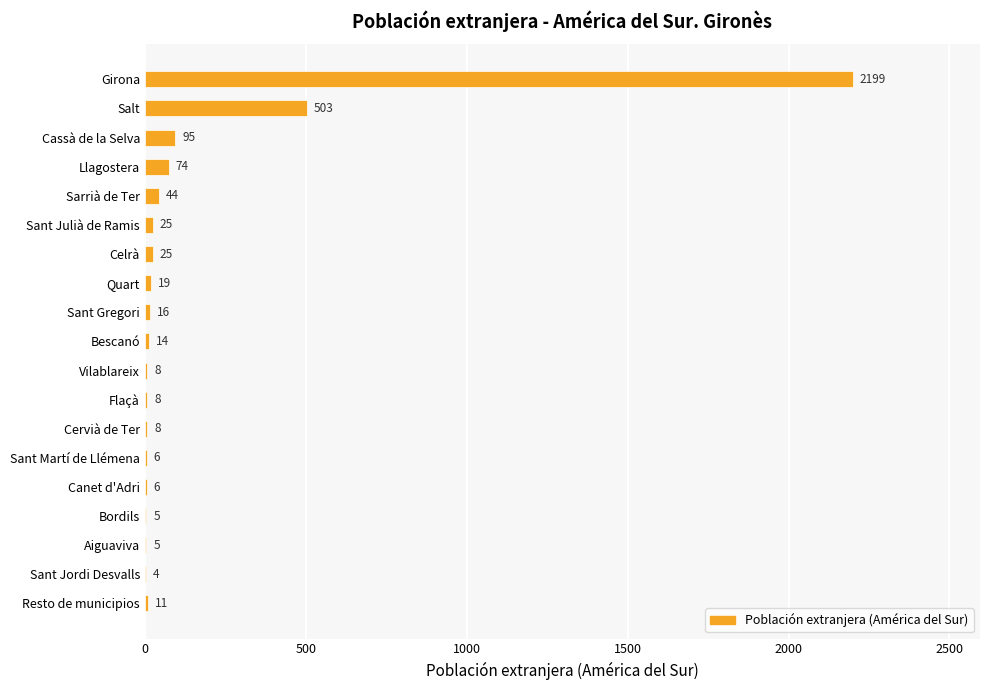

Is it true that the value at Cervià de Ter is 8?

True